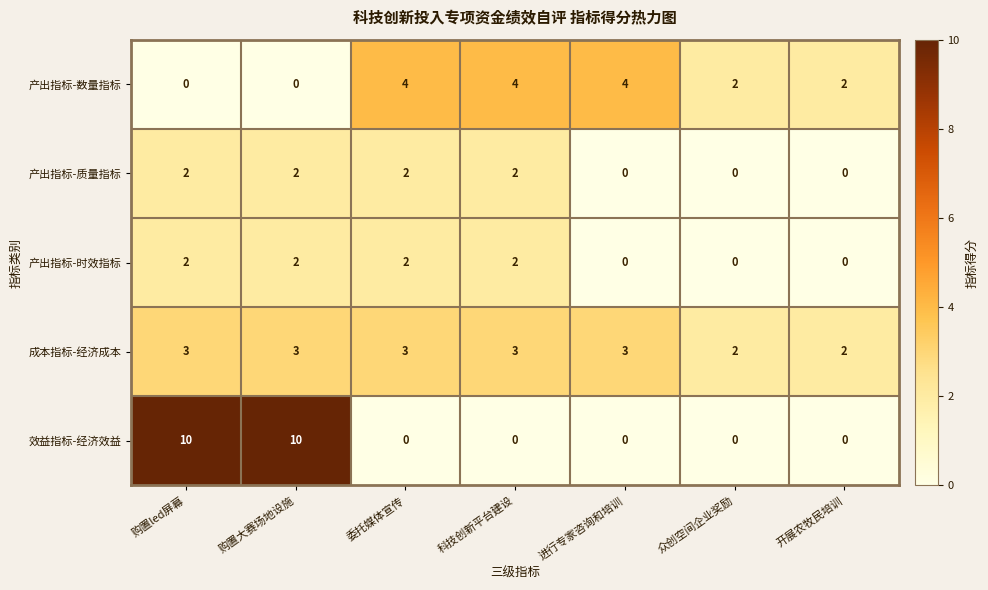

Which series changed the most between 购置led屏幕 and 科技创新平台建设?

效益指标-经济效益